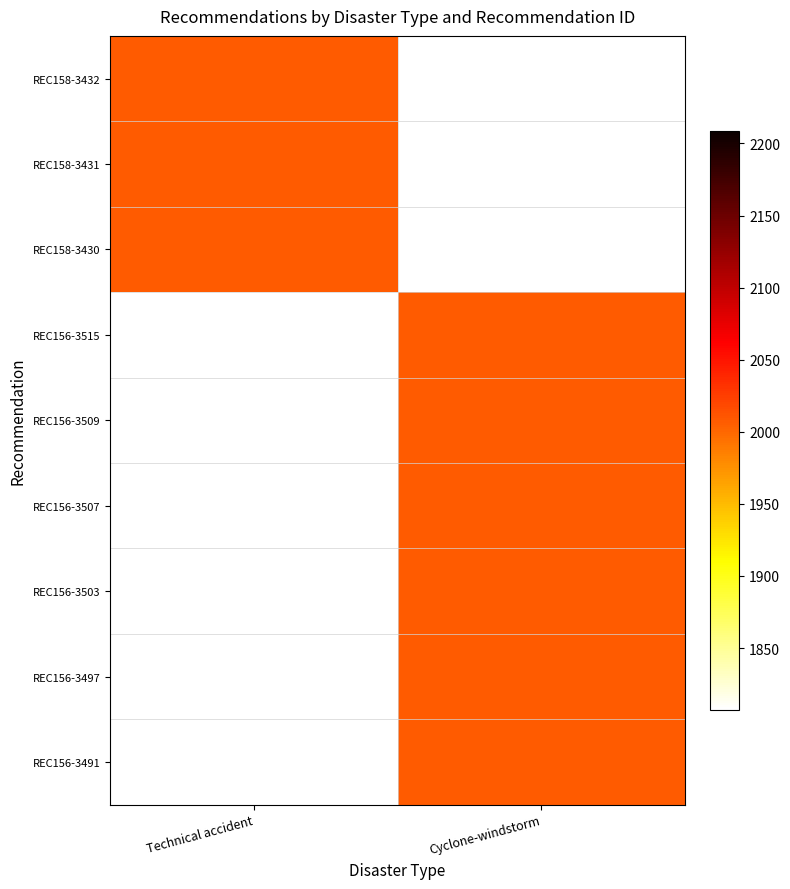

Which label corresponds to the largest value in the chart?

REC158-3432